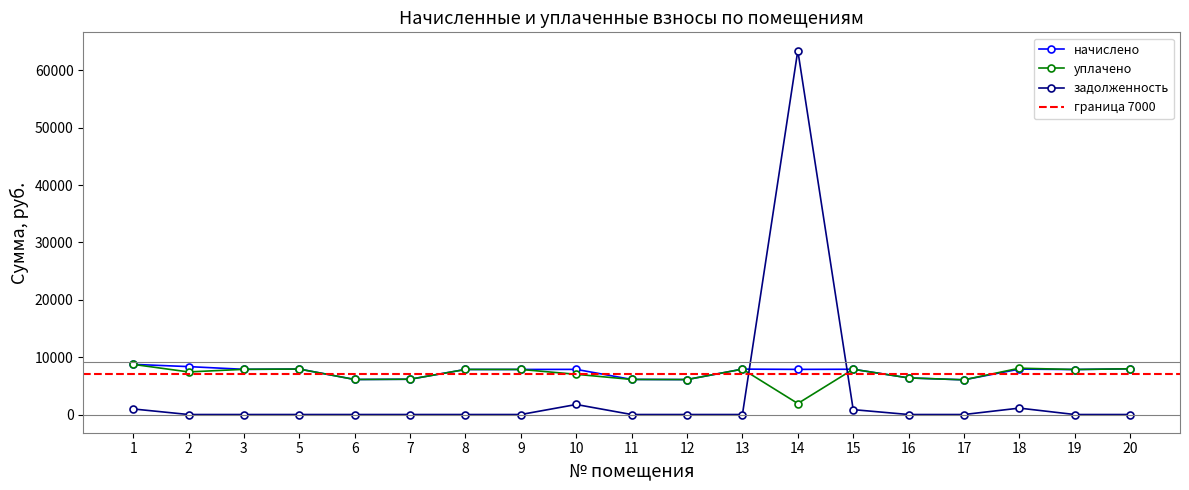

Reading right to left, list all the values displayed in this chart.

начислено: 20=7971.8	19=7845.1	18=7914.2	17=6048.0	16=6382.1	15=7891.2	14=7868.2	13=7914.2	12=6094.1	11=6117.1	10=7868.2	9=7856.6	8=7856.6	7=6151.7	6=6105.6	5=7925.8	3=7879.7	2=8352.0	1=8743.7
уплачено: 20=7971.8	19=7845.1	18=8075.6	17=6048.0	16=6382.1	15=7891.2	14=1919.8	13=7914.2	12=6094.1	11=6117.1	10=7009.7	9=7856.6	8=7856.6	7=6151.7	6=6105.6	5=7925.8	3=7879.7	2=7424.0	1=8743.7
задолженность: 20=0.0	19=0.0	18=1117.4	17=0.0	16=0.0	15=853.0	14=63446.7	13=0.0	12=0.0	11=0.0	10=1748.5	9=0.0	8=0.0	7=0.0	6=0.0	5=0.0	3=0.0	2=0.0	1=971.5